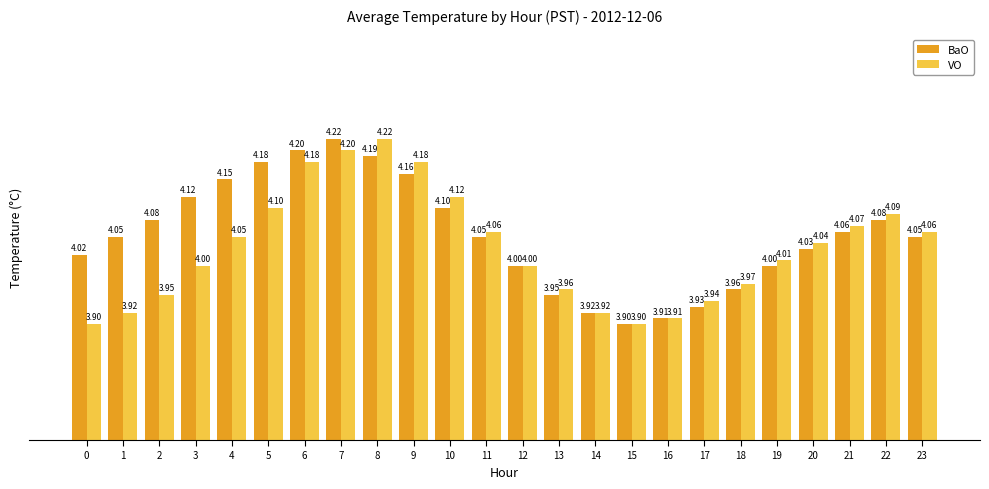

How many bars are there in each group?

2